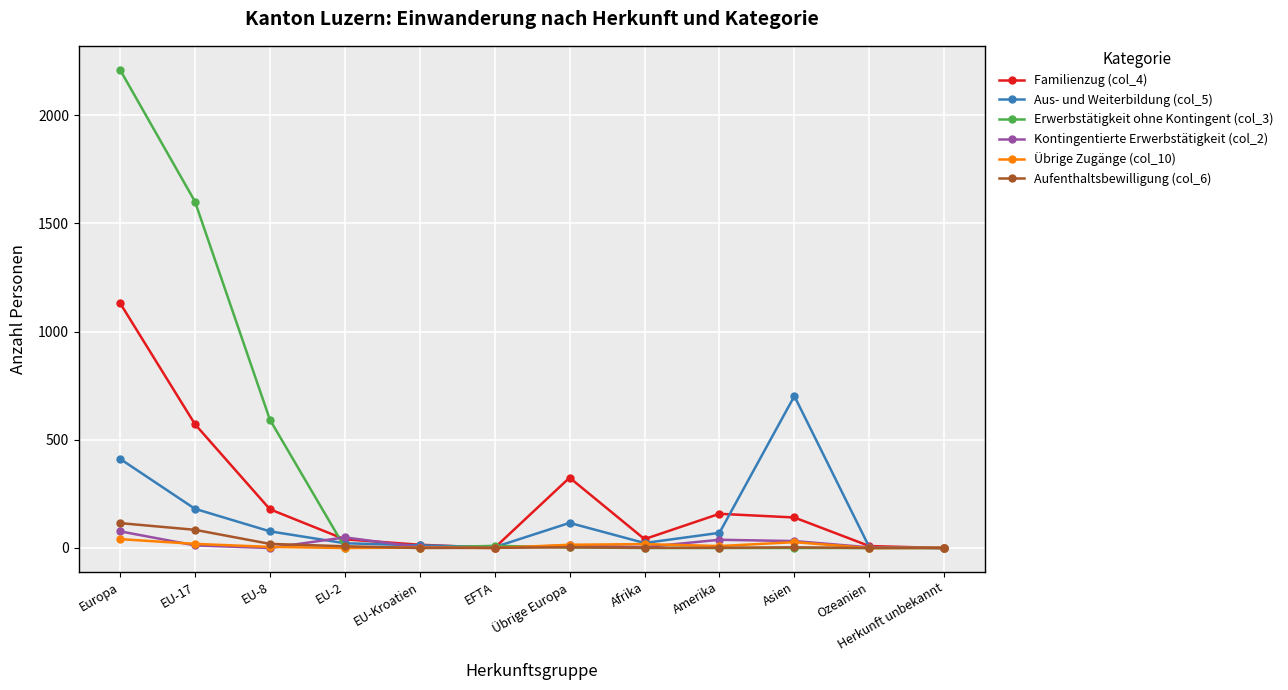

Is it true that Familienzug (col_4) equals 158 at Amerika?

True